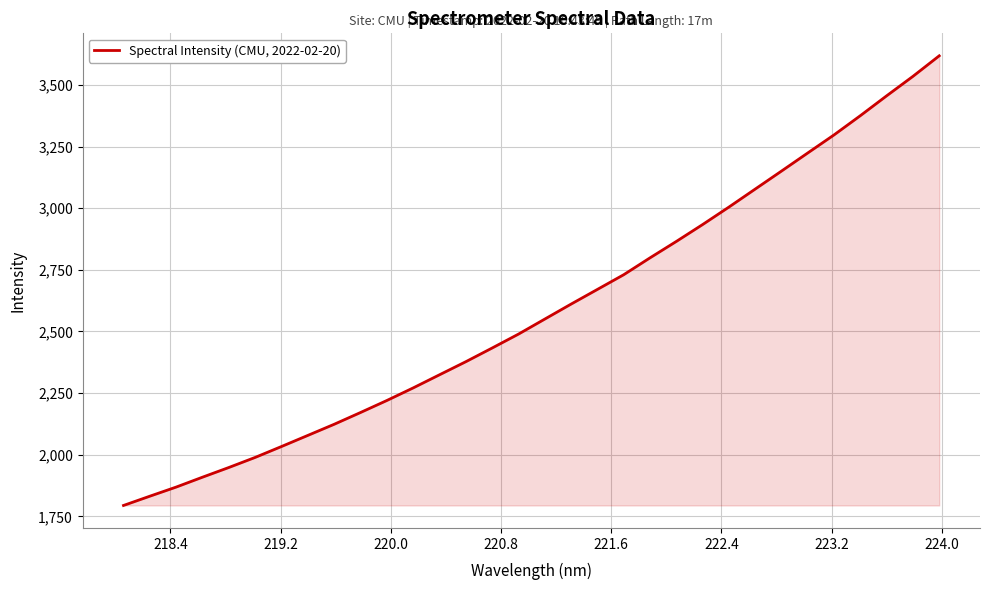

What is the difference between the maximum and minimum values?

1823.3